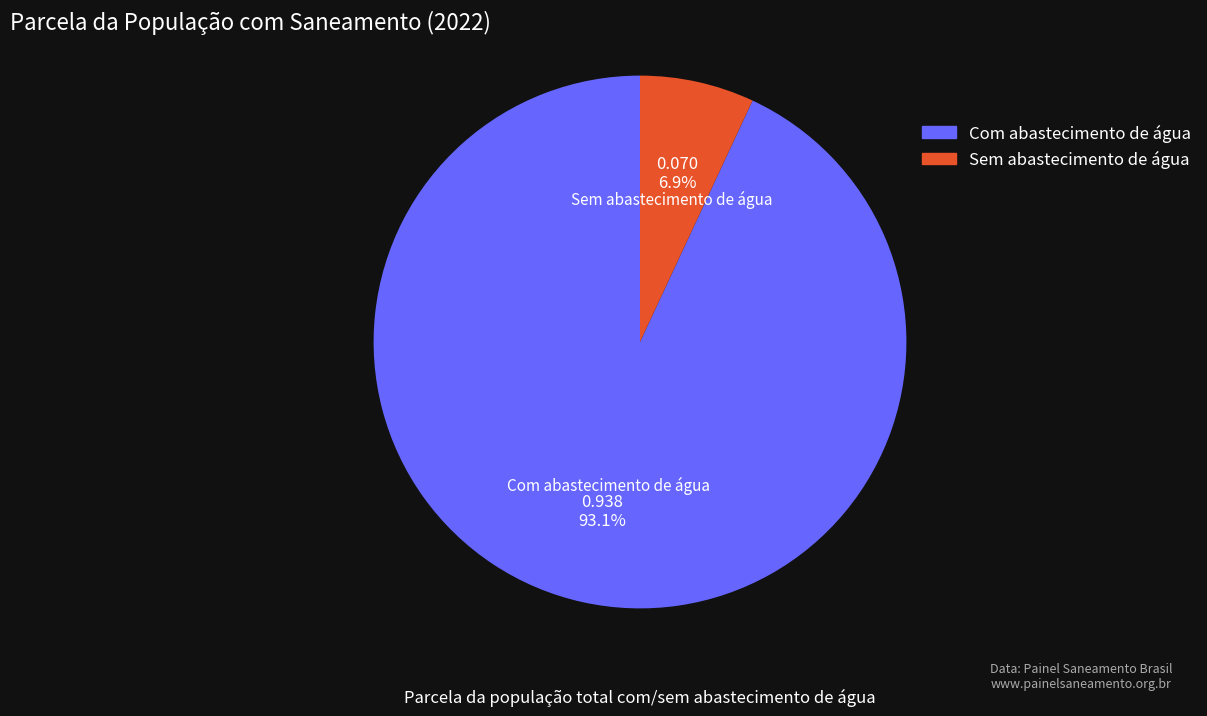

What is the smallest slice in the pie chart?

Sem abastecimento de água